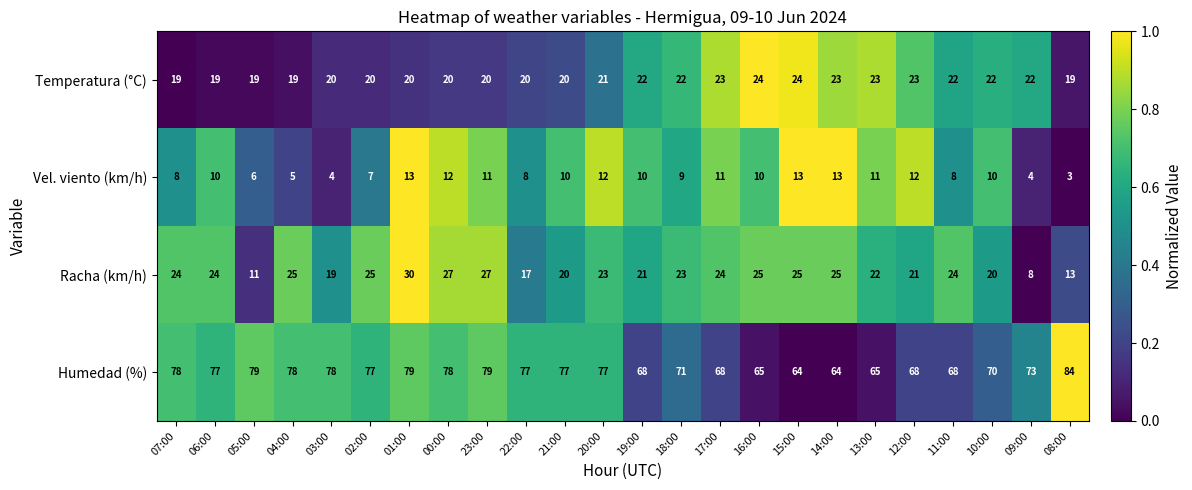

Rank the series by their maximum value, from lowest to highest.

Vel. viento (km/h), Temperatura (°C), Racha (km/h), Humedad (%)